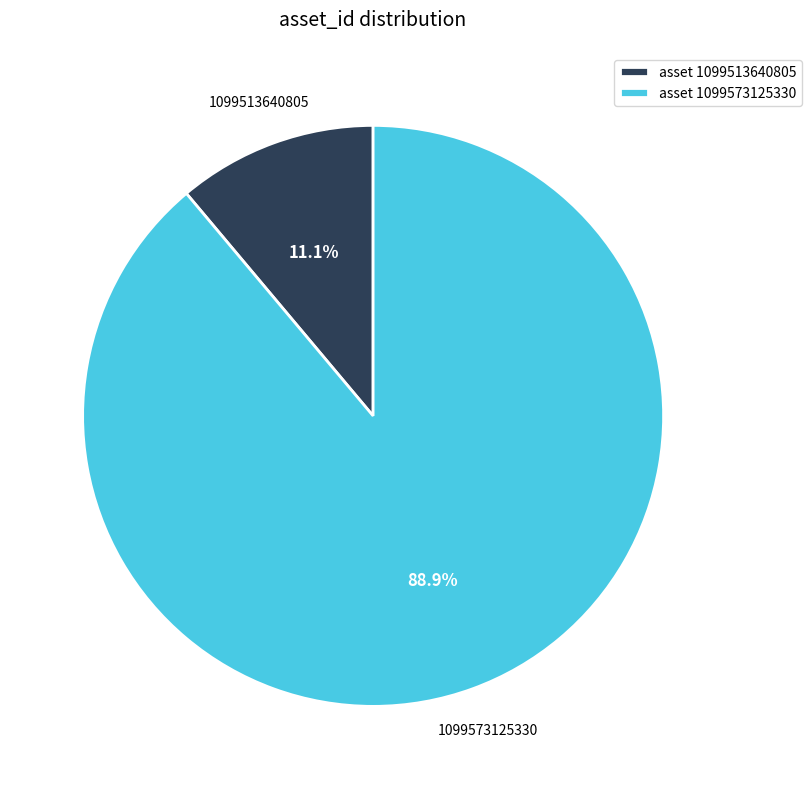

Which category has the biggest portion of the pie?

asset 1099573125330